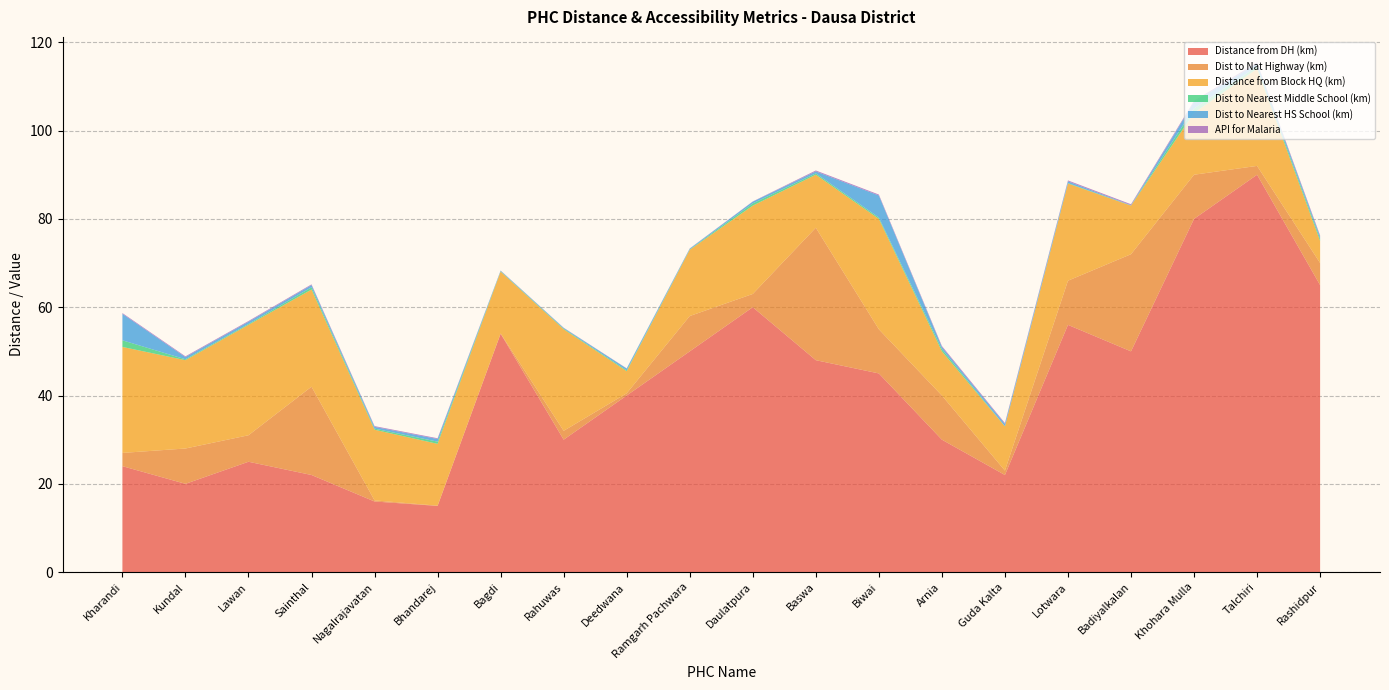

Reading left to right, list all the values displayed in this chart.

Distance from DH (km): 24.0	20.0	25.0	22.0	16.0	15.0	54.0	30.0	40.0	50.0	60.0	48.0	45.0	30.0	22.0	56.0	50.0	80.0	90.0	65.0
Dist to Nat Highway (km): 3.0	8.0	6.0	20.0	0.2	0.1	0.1	2.0	0.5	8.0	3.0	30.0	10.0	10.0	1.0	10.0	22.0	10.0	2.0	5.0
Distance from Block HQ (km): 24.0	20.0	25.0	22.0	16.0	14.0	14.0	23.0	5.0	15.0	20.0	12.0	25.0	10.0	10.0	22.0	11.0	14.0	22.0	5.0
Dist to Nearest Middle School (km): 1.5	0.2	0.2	0.5	0.2	0.5	0.1	0.1	0.2	0.1	0.5	0.3	0.3	0.5	0.1	0.1	0.1	1.0	0.5	0.5
Dist to Nearest HS School (km): 6.0	0.5	0.5	0.5	0.4	0.6	0.1	0.1	0.4	0.1	0.4	0.5	5.0	0.5	0.5	0.4	0.1	1.5	0.7	0.5
API for Malaria: 0.2	0.2	0.2	0.2	0.2	0.2	0.1	0.1	0.1	0.1	0.1	0.2	0.2	0.2	0.2	0.2	0.2	0.2	0.2	0.2